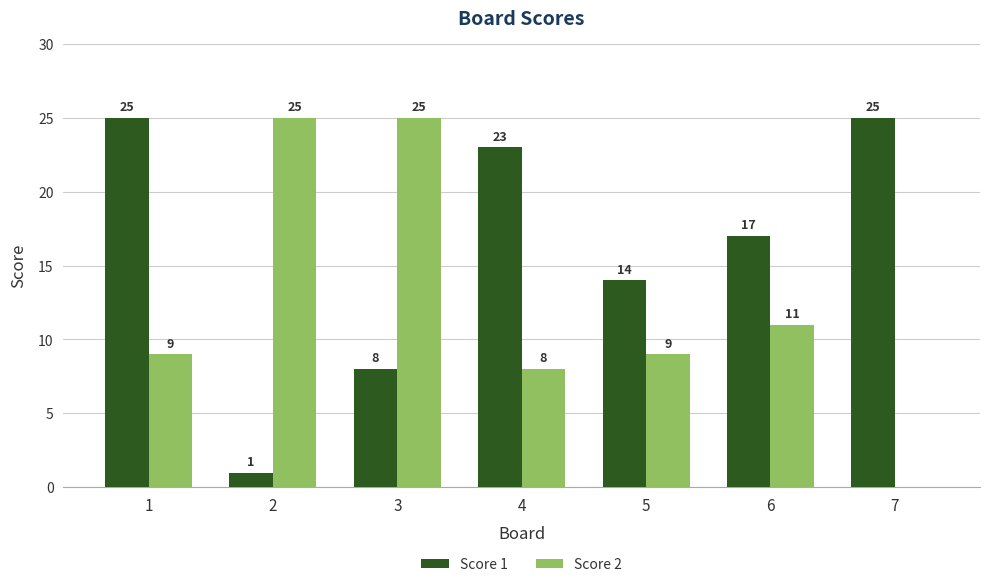

Which series has the widest spread of values?

Score 2